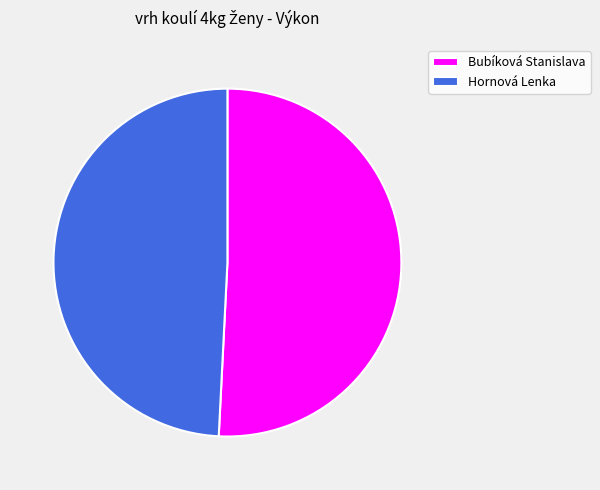

The Bubíková Stanislava slice represents 64% of the pie. True or false?

False